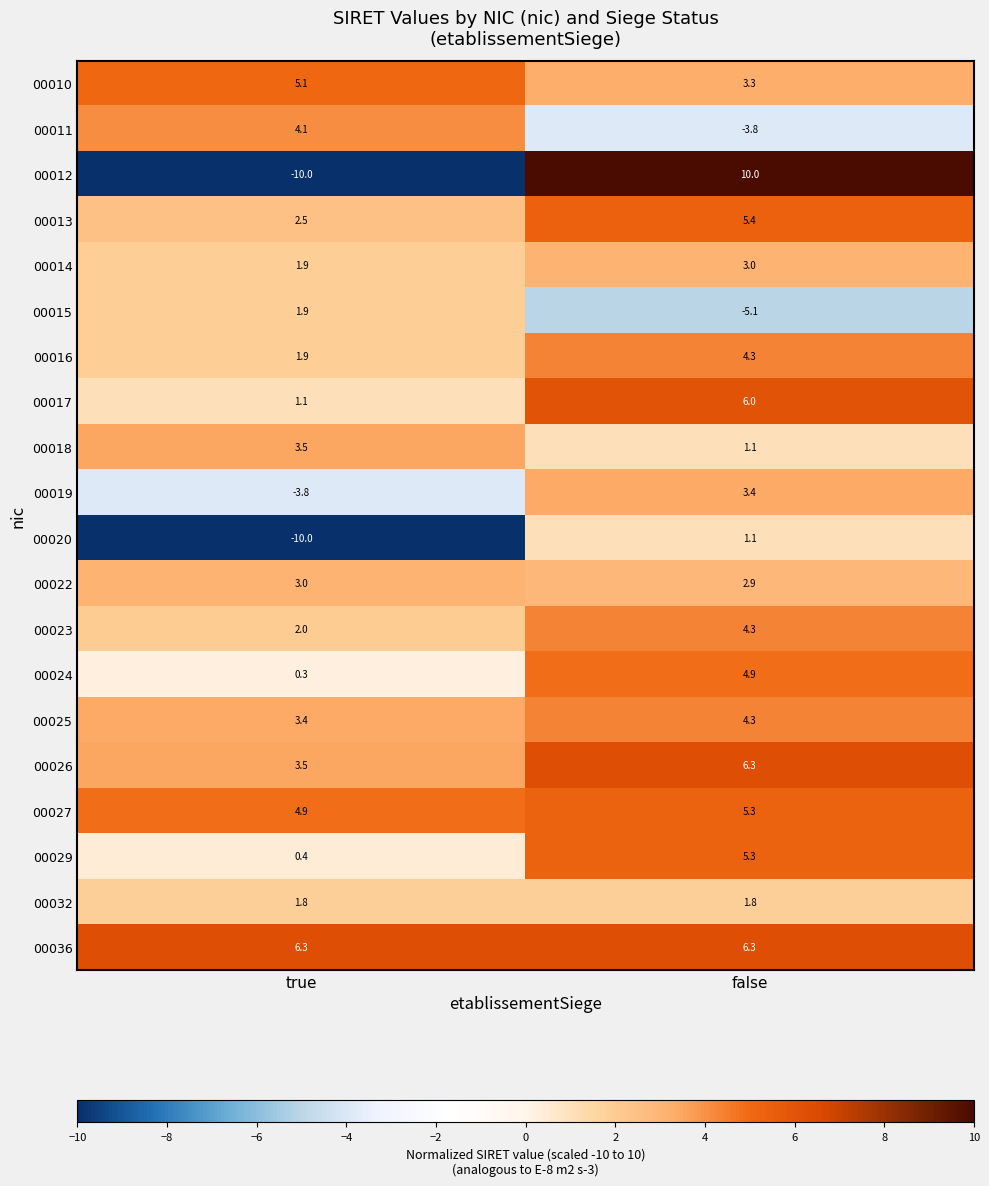

What is the difference between the highest and lowest values at false?

15.1